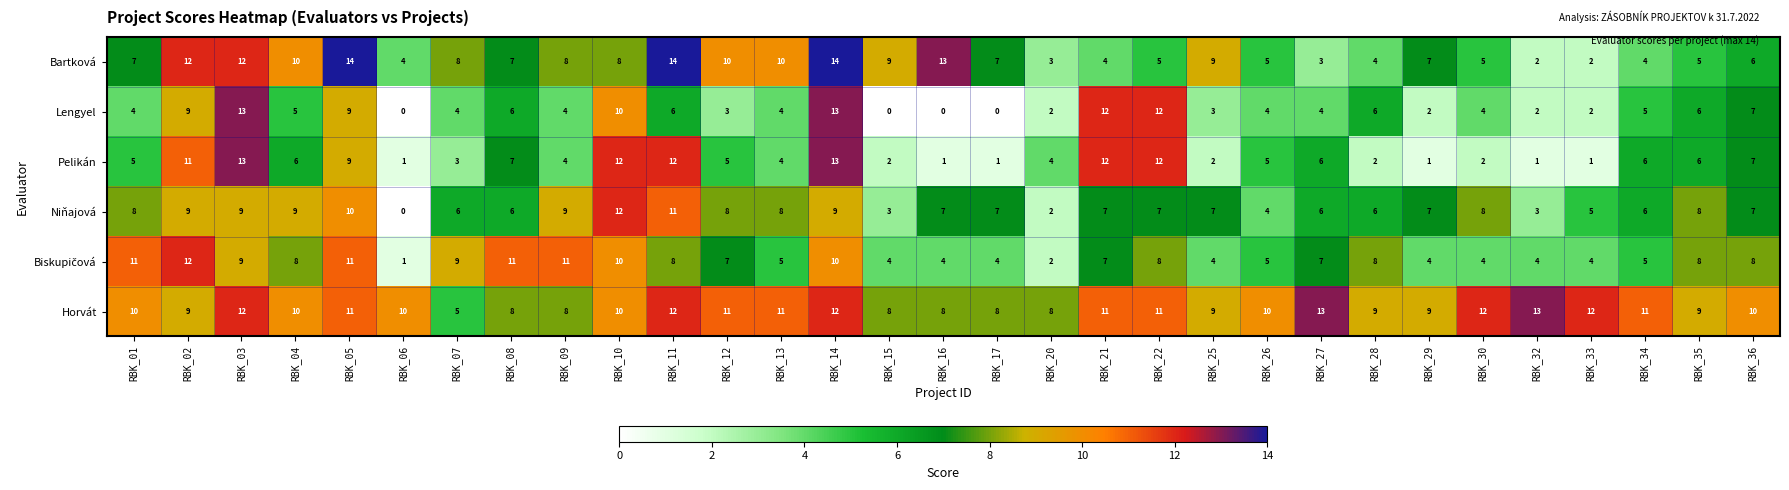

How many data points does each series have?

31